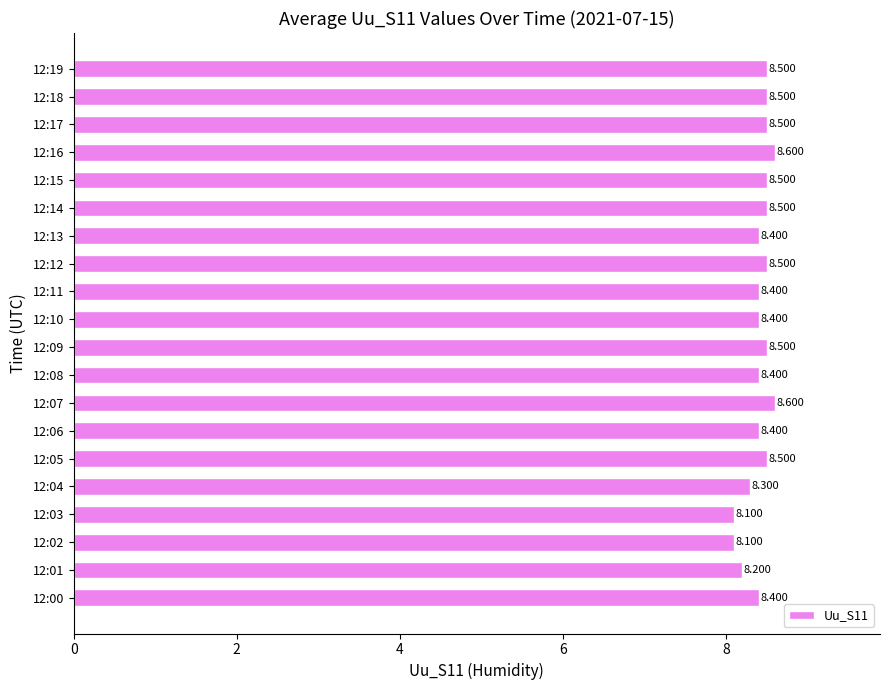

What is the average value?

8.4